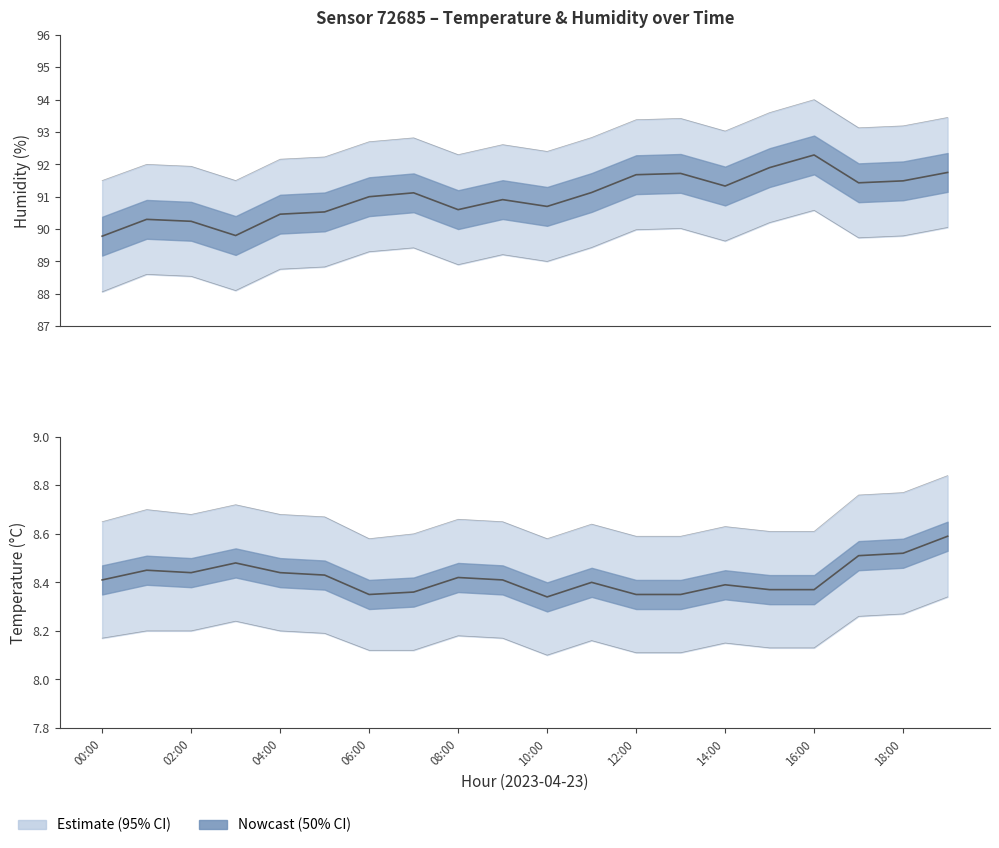

True or false: Temperature and Humidity cross at least once.

False